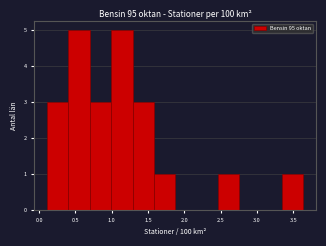

Reading left to right, list every bar in this chart as the range it spans on the x-axis followed by its height. Neither the bar edges nor the heights are printed on the chart, so give them approximately, as read against the axes.

0.10 to 0.40: 3
0.40 to 0.70: 5
0.70 to 1.00: 3
1.00 to 1.30: 5
1.30 to 1.60: 3
1.60 to 1.85: 1
1.85 to 2.15: 0
2.15 to 2.45: 0
2.45 to 2.75: 1
2.75 to 3.05: 0
3.05 to 3.35: 0
3.35 to 3.65: 1